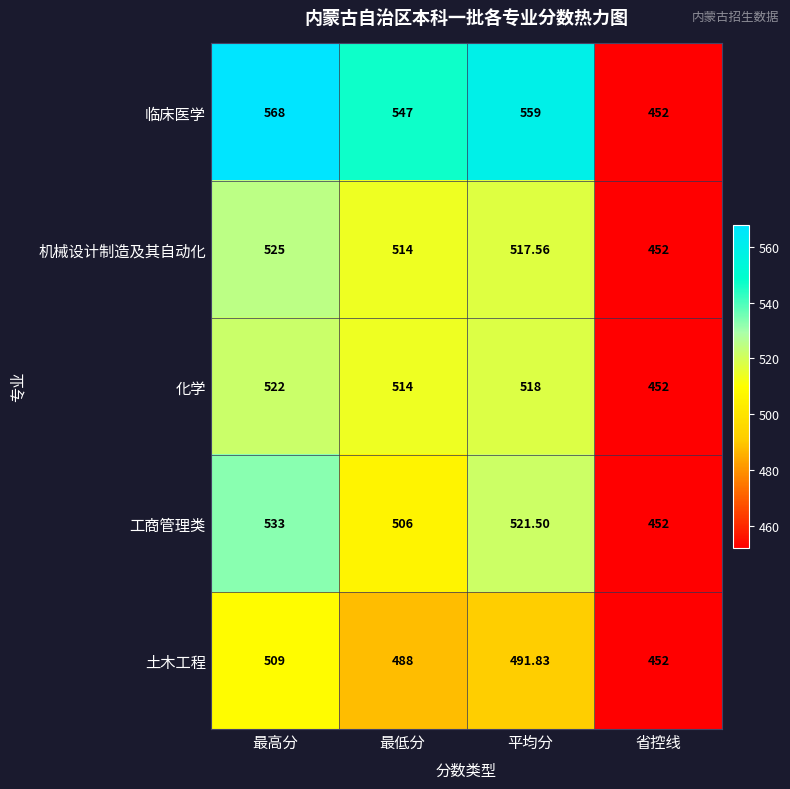

Which series has the largest total across all categories?

临床医学